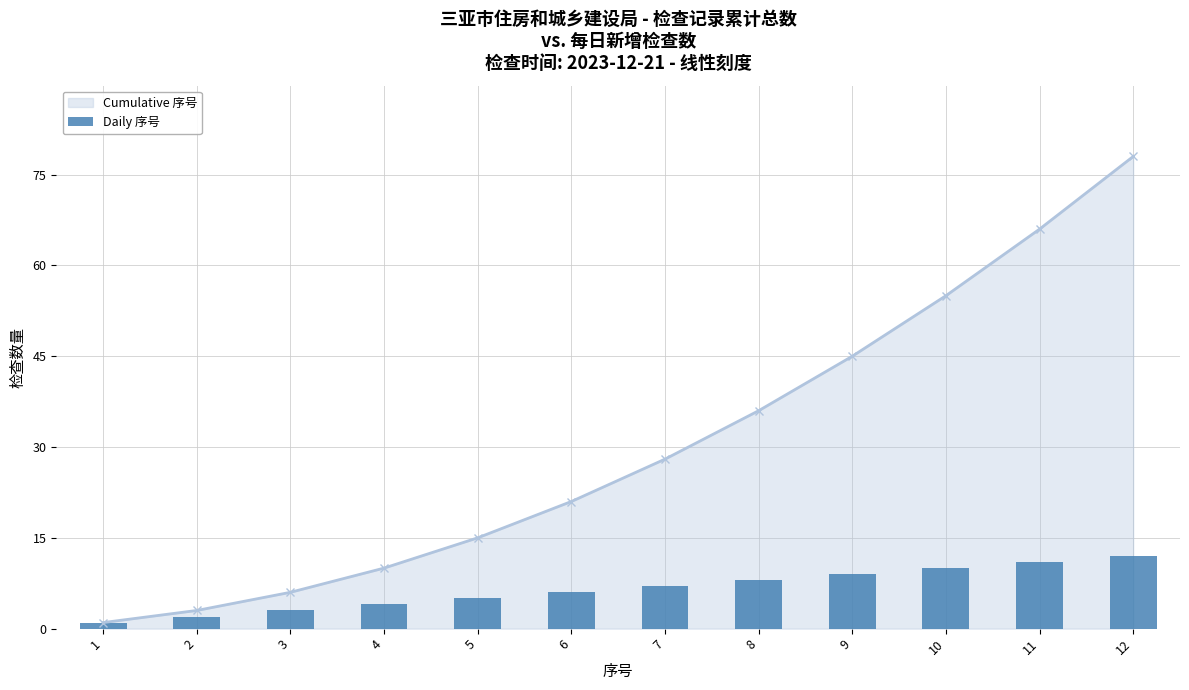

What is the value of the Cumulative 序号 point at the 8th from the left?

36